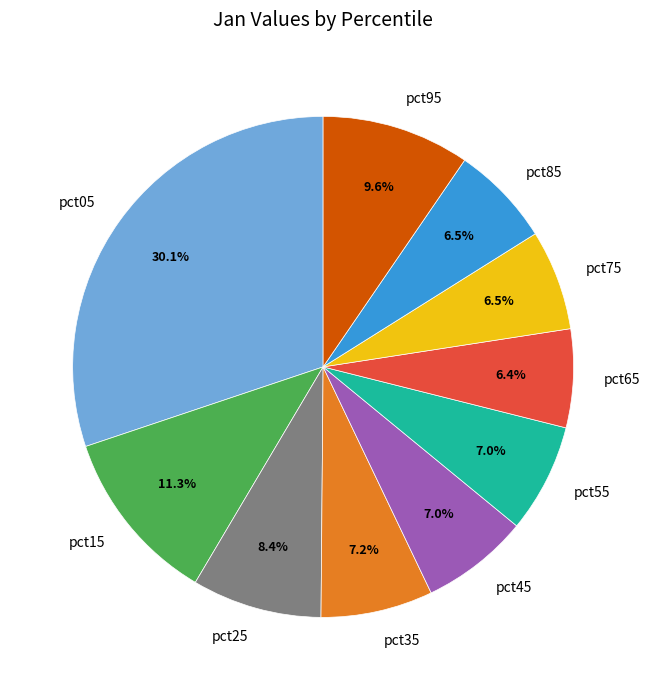

Combined, do pct15 and pct65 account for over 50%?

No